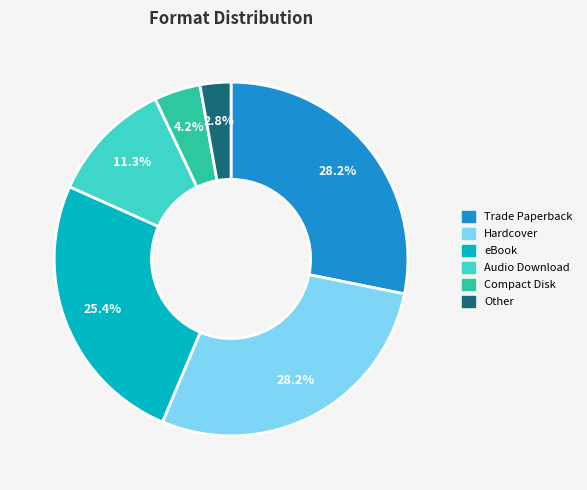

To the nearest percent, what percentage of the pie is Hardcover?

28%